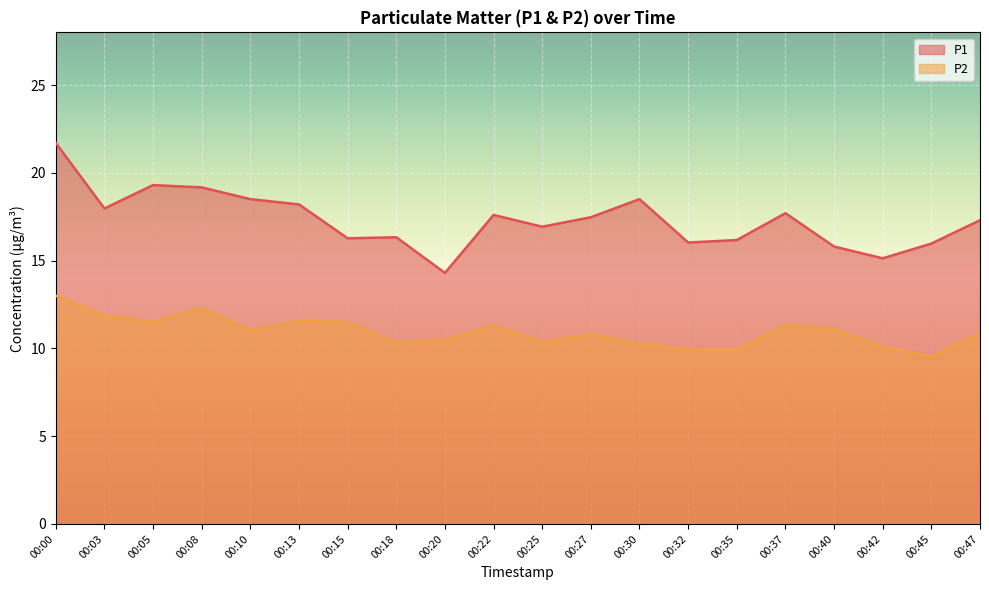

Which series has the largest range (max minus min)?

P1